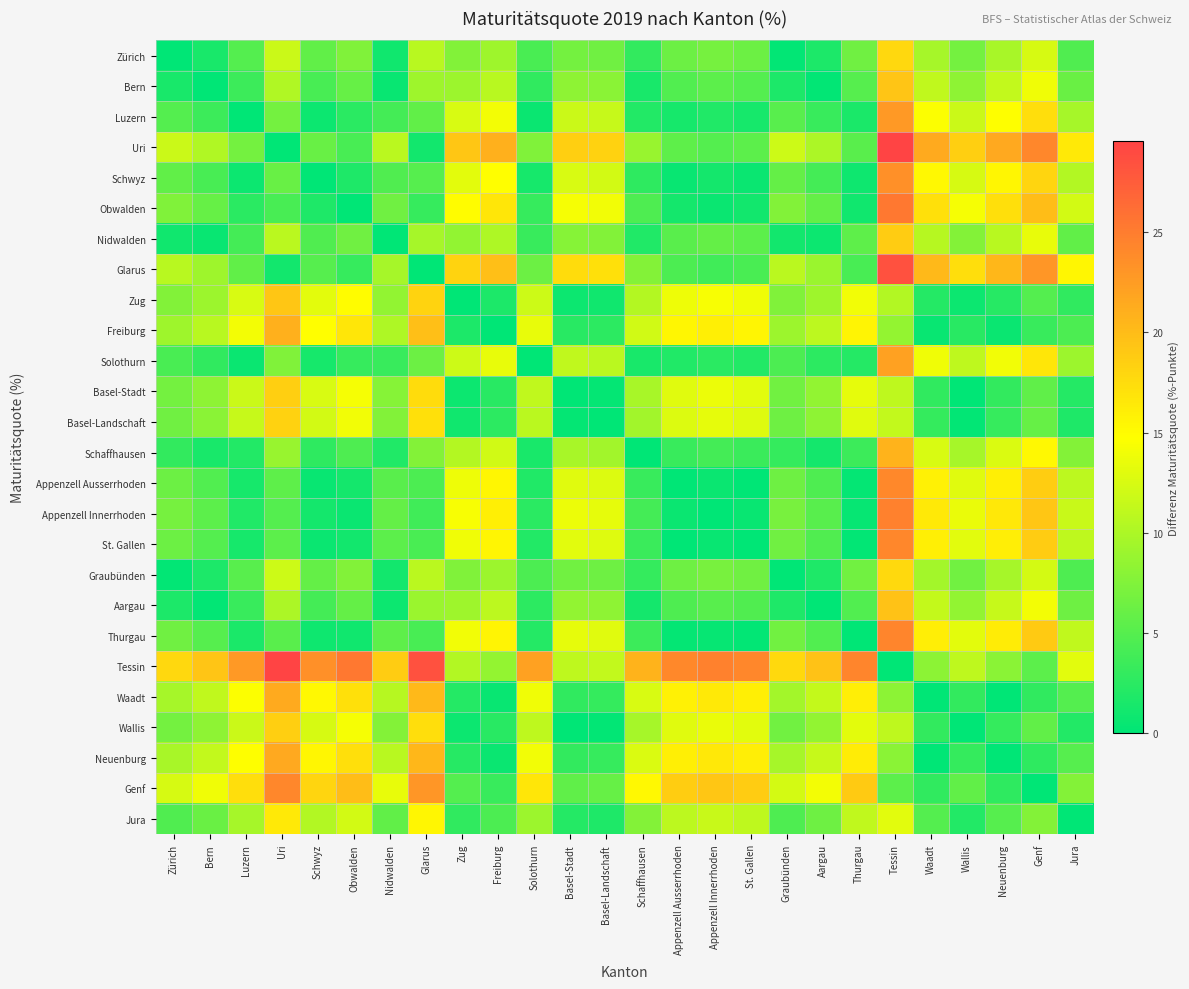

Rank the series by their maximum value, from lowest to highest.

Jura, Graubünden, Zürich, Basel-Landschaft, Wallis, Basel-Stadt, Nidwalden, Zug, Bern, Aargau, Schaffhausen, Freiburg, Waadt, Neuenburg, Solothurn, Luzern, Schwyz, Appenzell Ausserrhoden, St. Gallen, Genf, Thurgau, Appenzell Innerrhoden, Obwalden, Glarus, Uri, Tessin